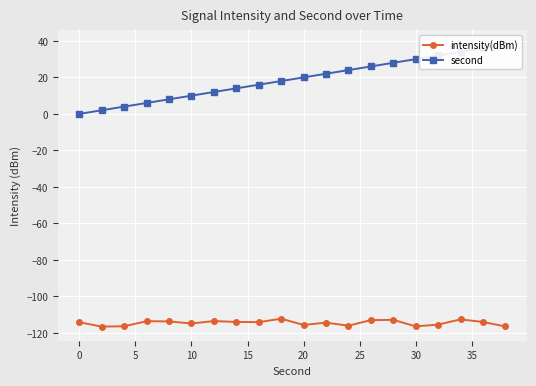

What are all the series names shown in the legend?

intensity(dBm), second